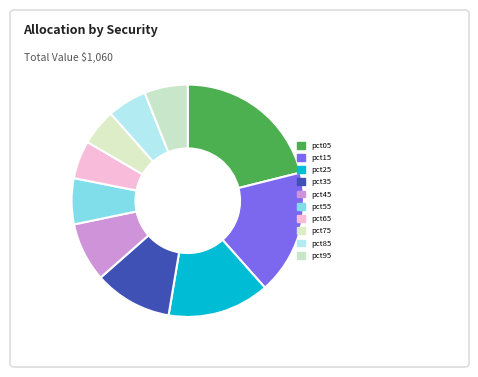

The pct95 slice represents 1% of the pie. True or false?

False